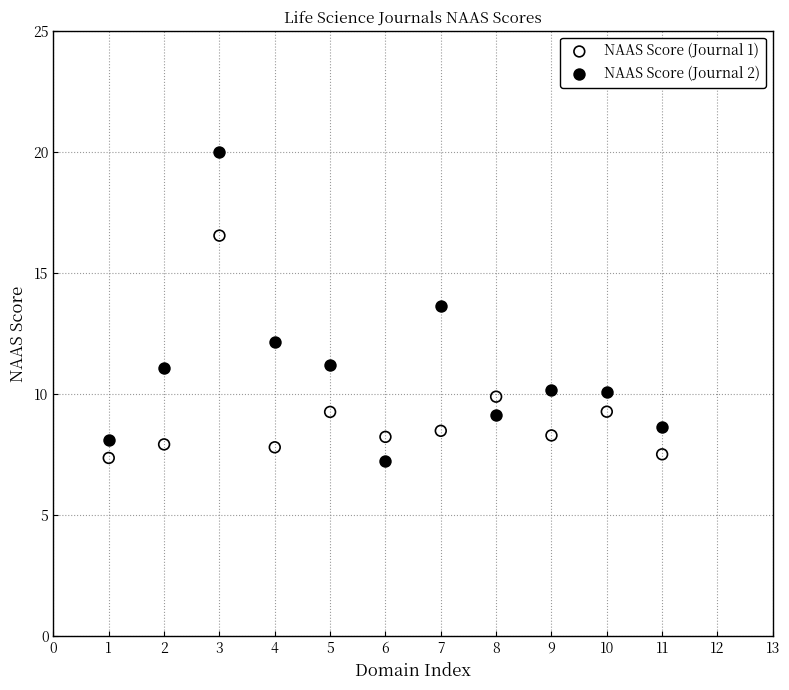

What is the X range (max minus min) for the scatter plot?

10.0